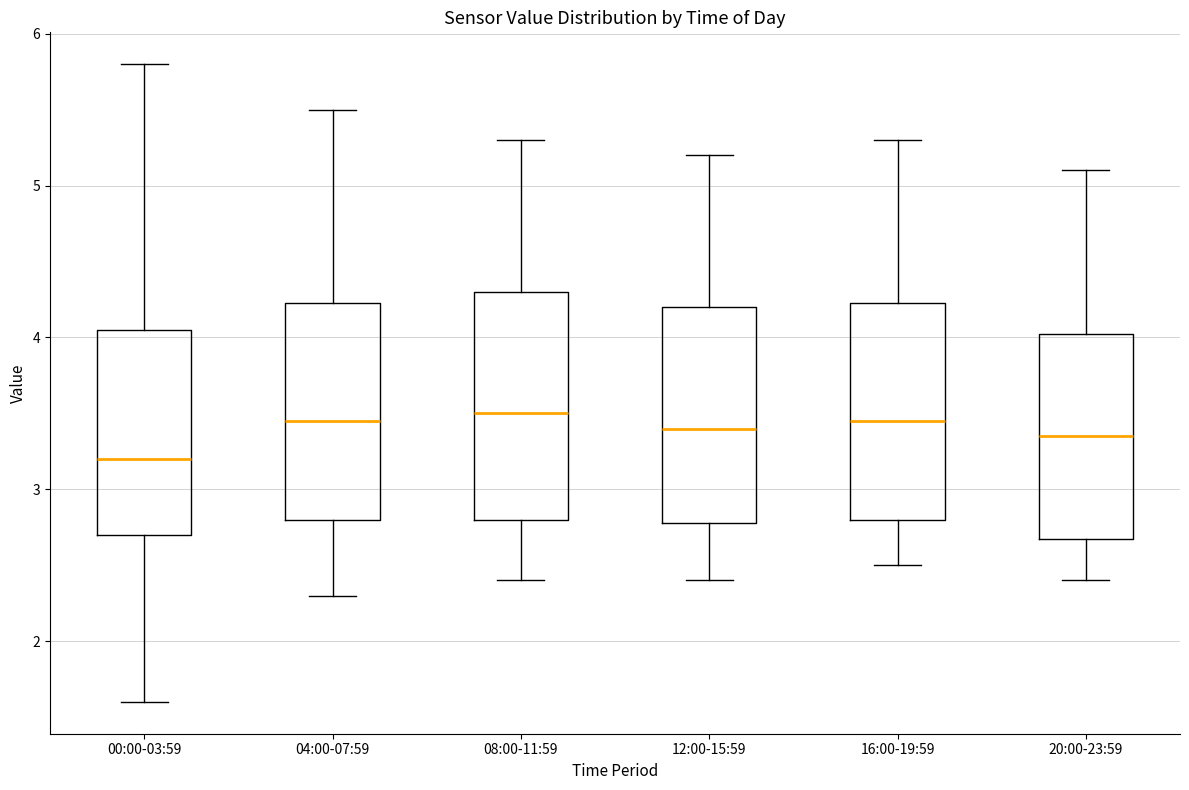

Where does the upper whisker of the box for 08:00-11:59 end on the y-axis? The values are not printed on the chart, so give them approximately, as read against the axis.

5.3